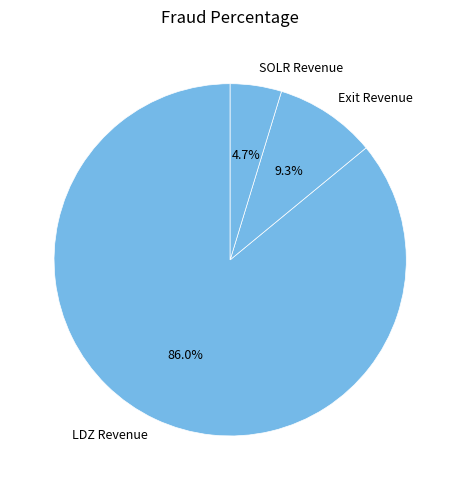

Does LDZ Revenue represent more than half of the total?

Yes